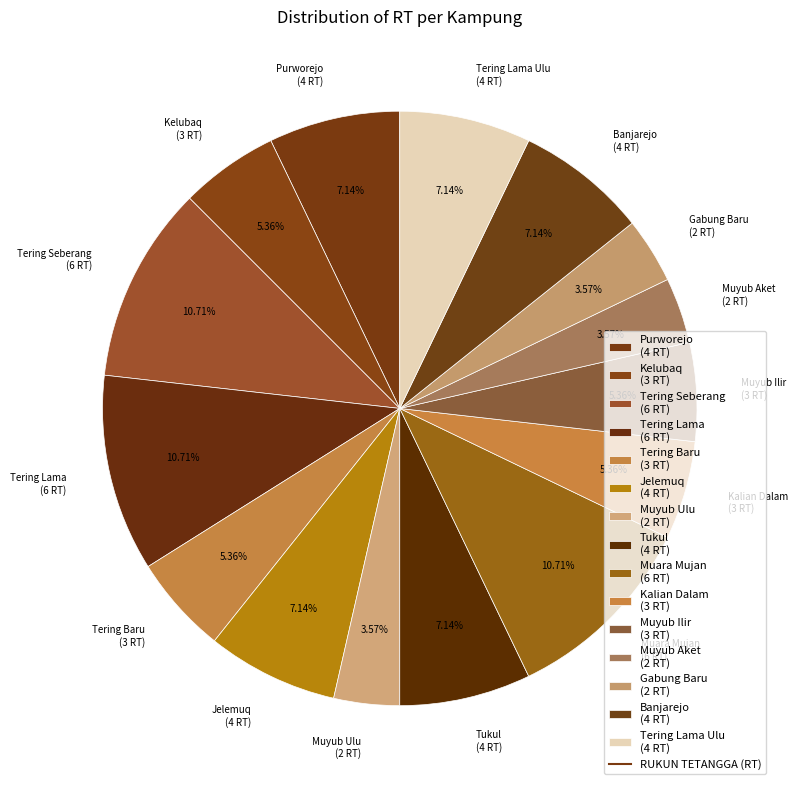

Approximately how many times larger is the value at Muyub Aket (2 RT) compared to Muyub Ulu (2 RT)?

1.0